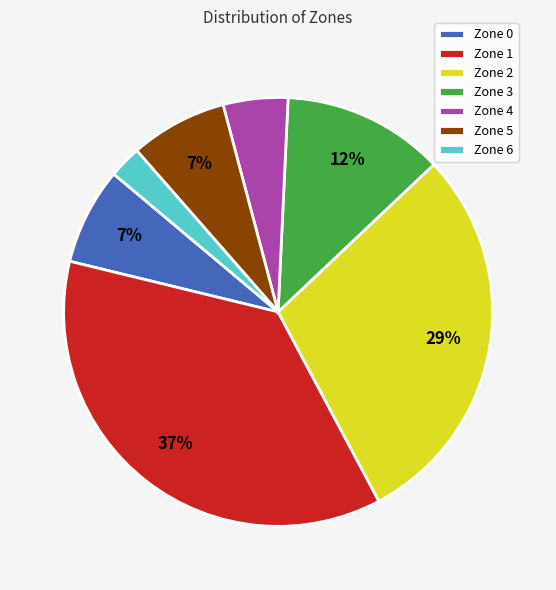

Combined, do Zone 1 and Zone 3 account for over 50%?

No